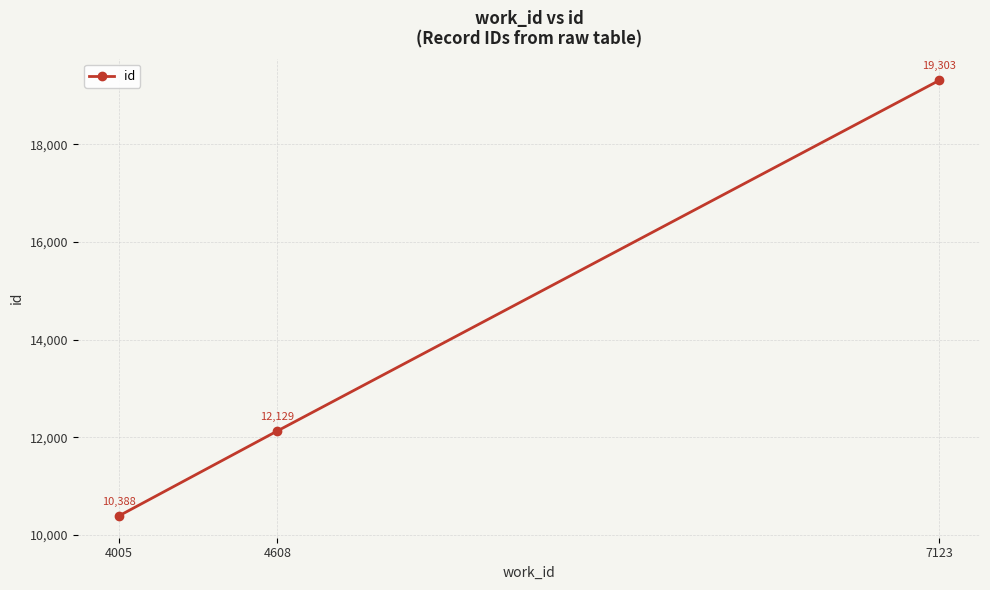

What is the difference between the maximum and minimum values?

8915